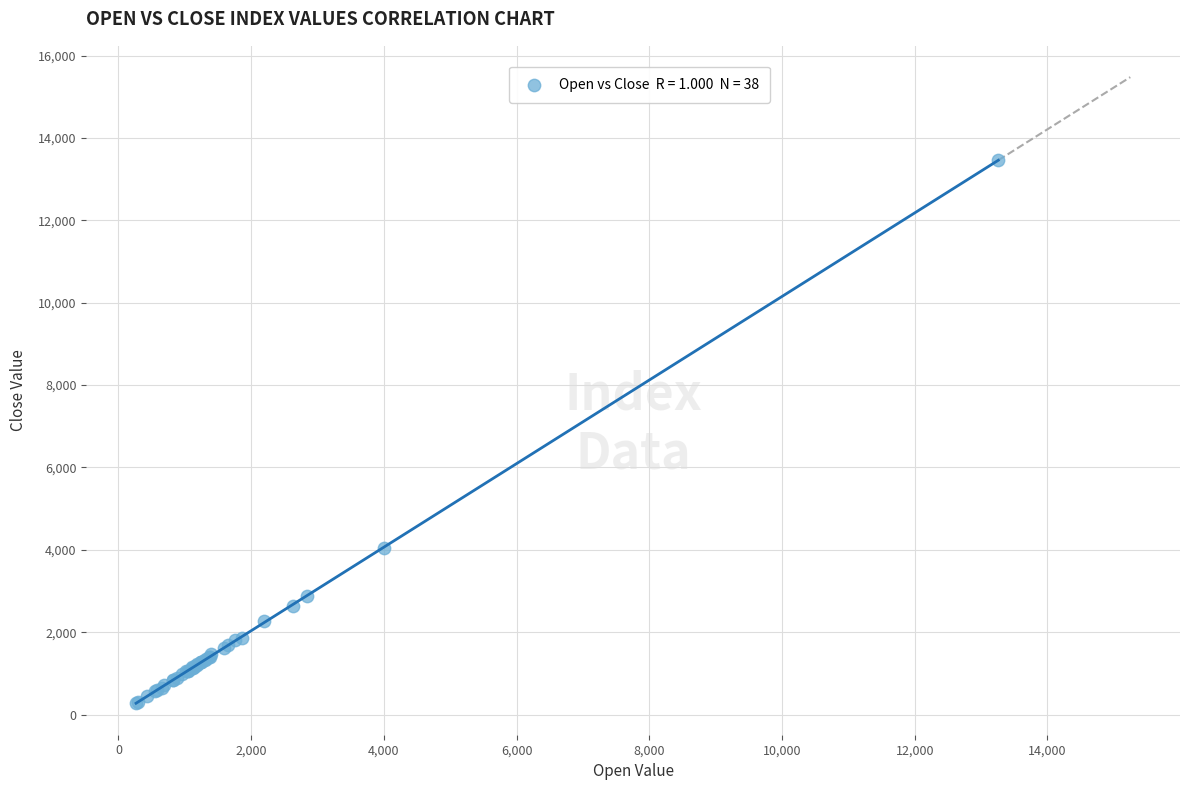

What Y value in the scatter plot is closest to 6865?

4054.9